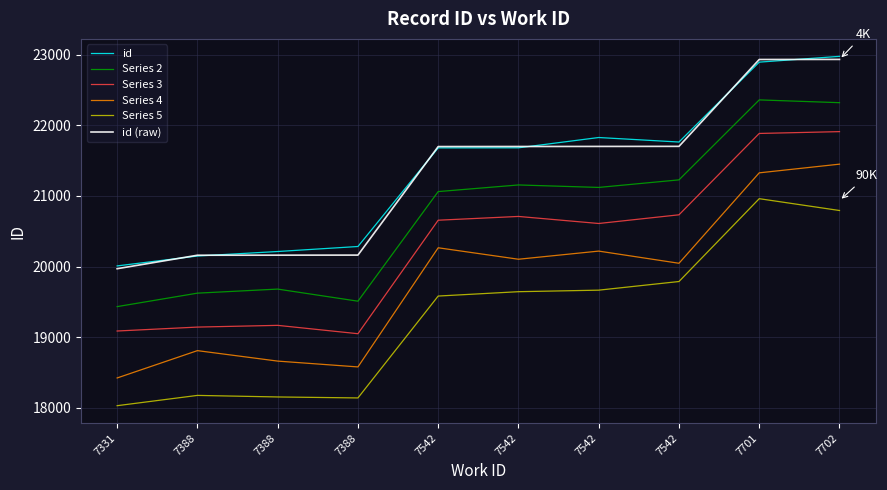

How many lines are shown in the chart?

6